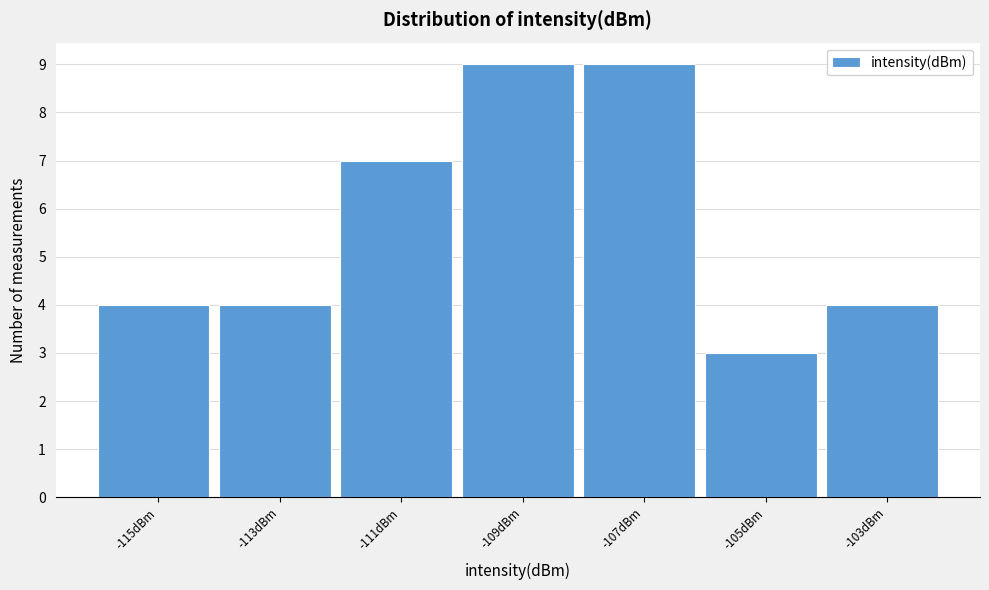

Reading left to right, list every bar in this chart as the range it spans on the x-axis followed by its height. The values are not printed on the chart, so give them approximately, as read against the axis.

-116 to -114: 4
-114 to -112: 4
-112 to -110: 7
-110 to -108: 9
-108 to -106: 9
-106 to -104: 3
-104 to -102: 4